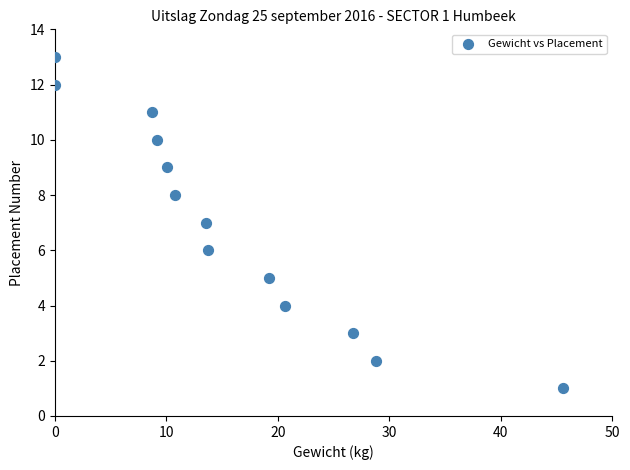

What is the range of Y values (max minus min)?

12